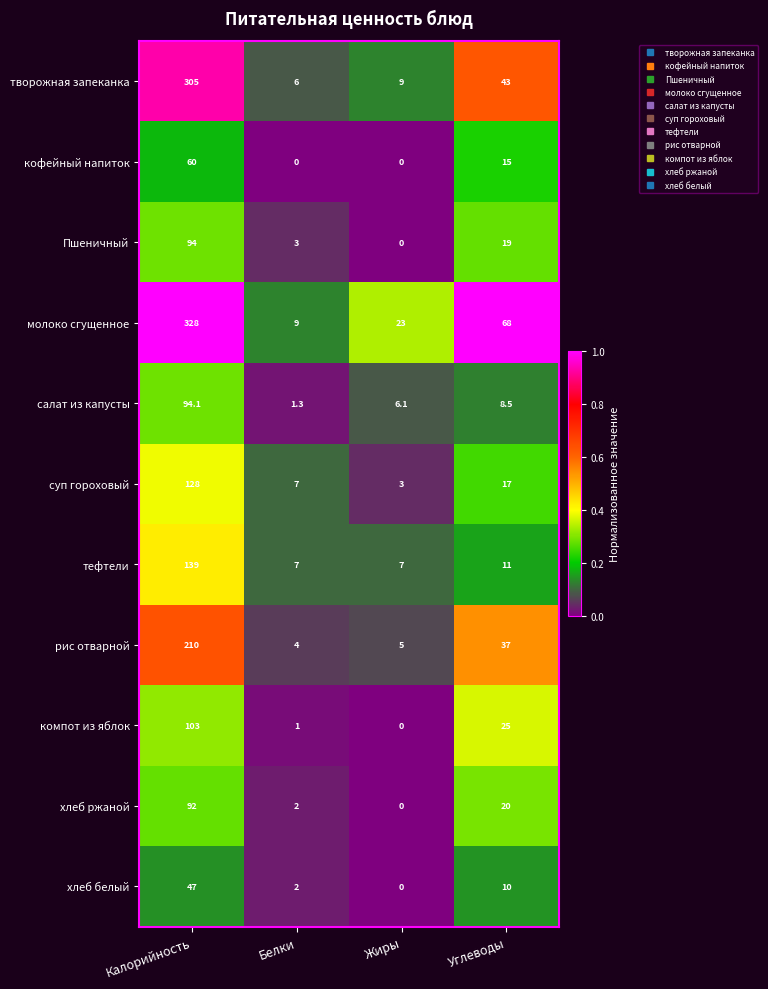

List the labels in order of хлеб ржаной value, smallest first.

Жиры, Белки, Углеводы, Калорийность